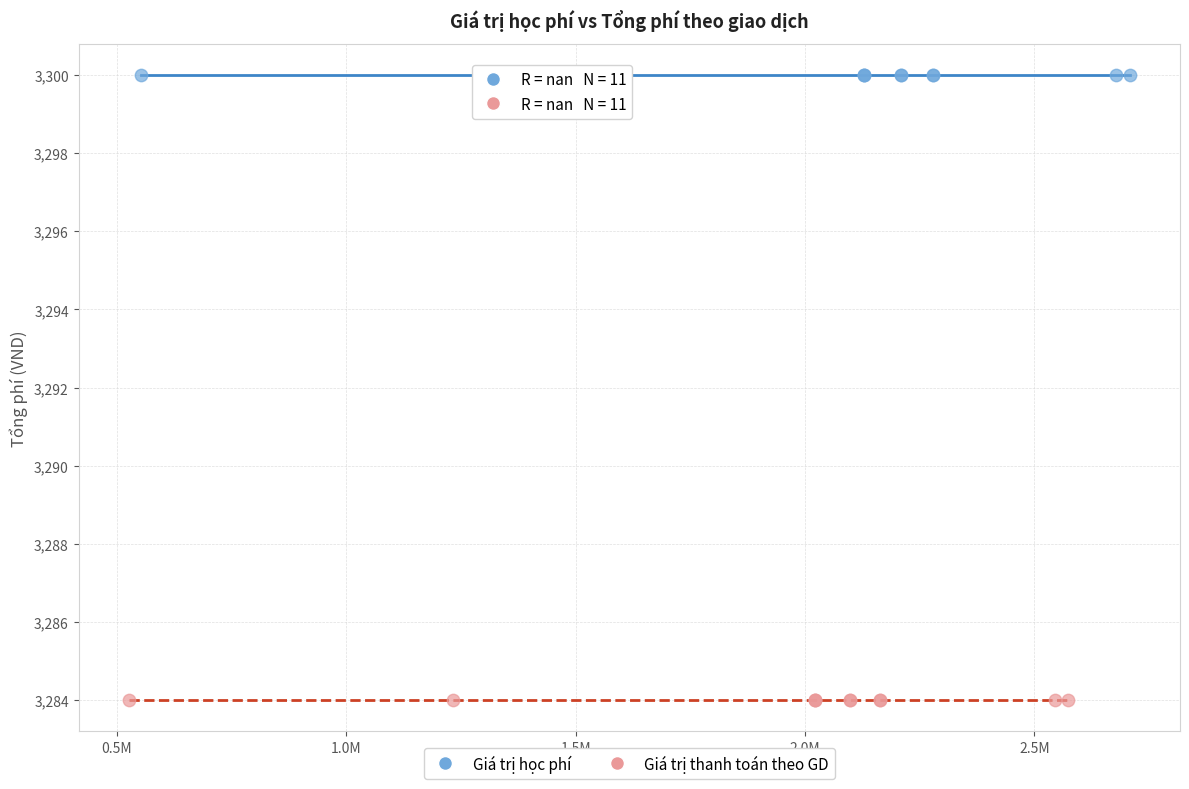

Which series contains the lowest Y value?

Giá trị thanh toán theo GD